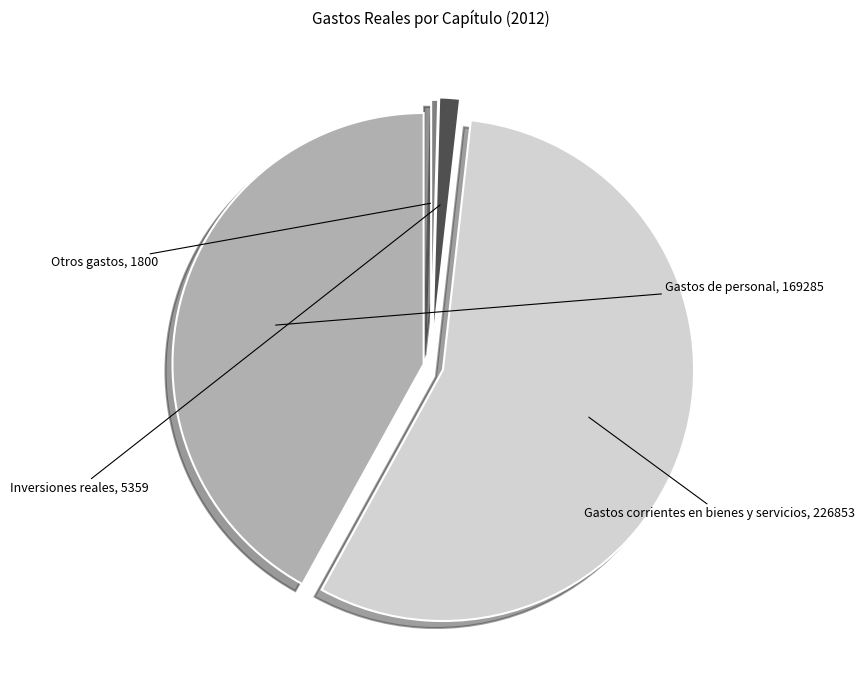

Is there a majority slice in this chart?

Yes